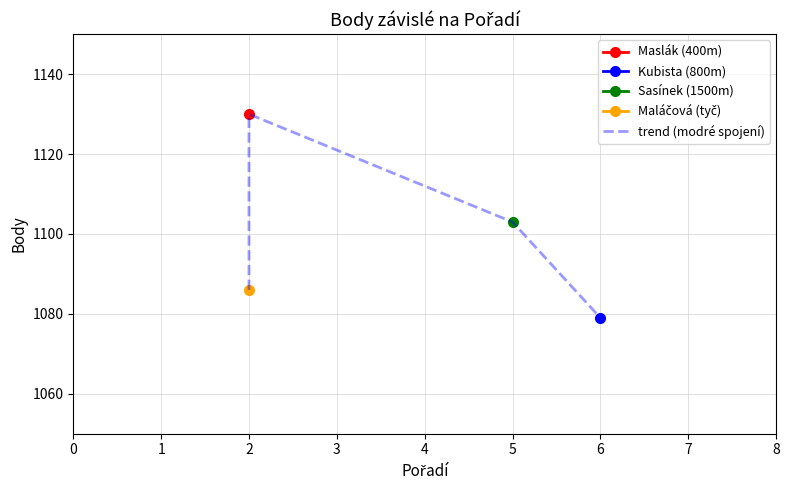

At which category does the data reach its first local peak?

2